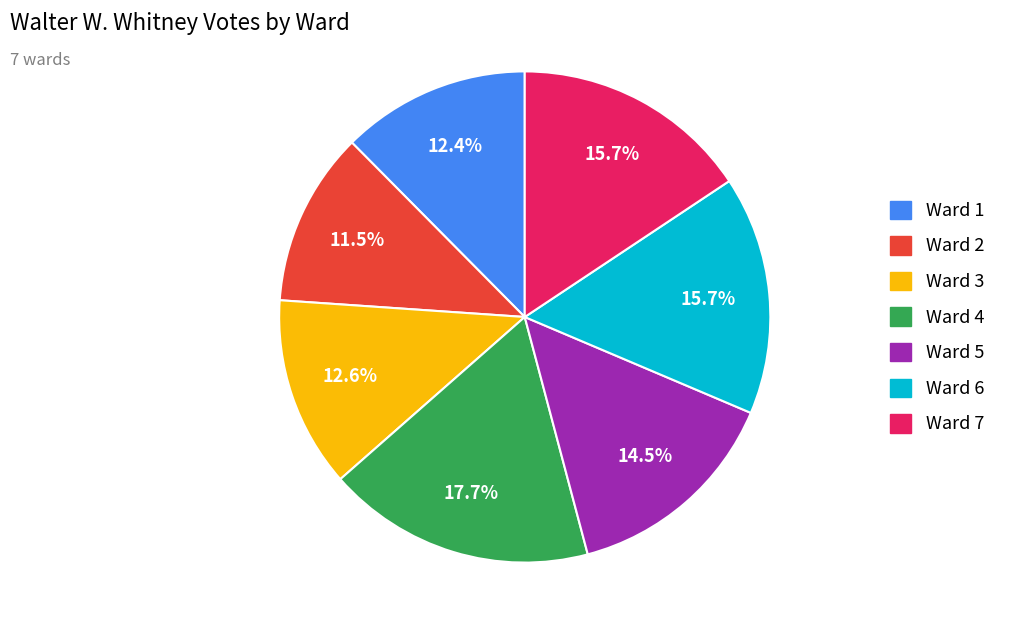

The Ward 1 slice represents 1% of the pie. True or false?

False